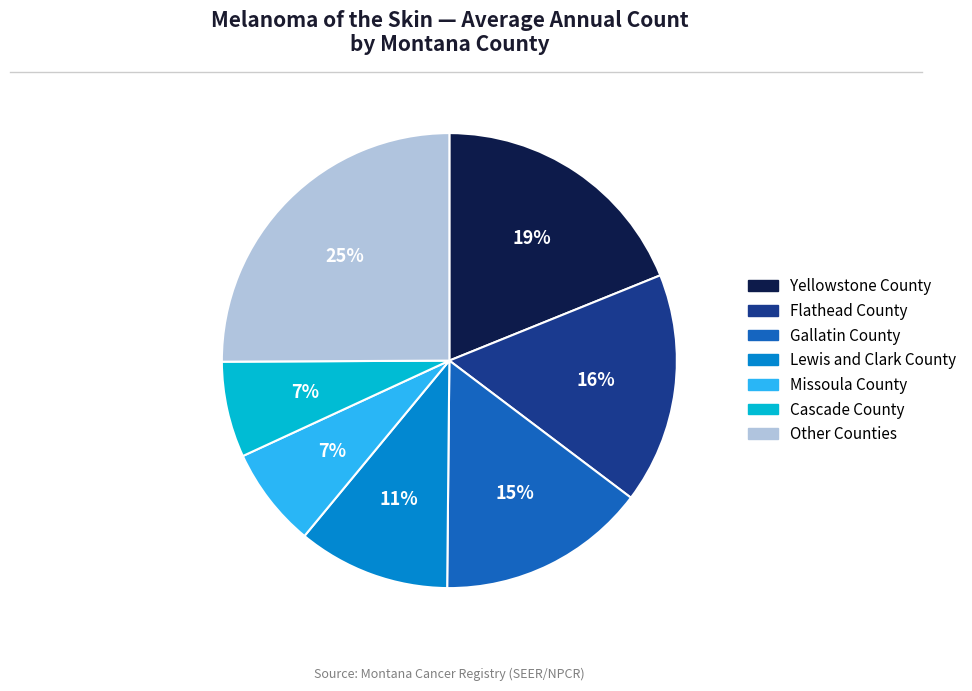

Is there a majority slice in this chart?

No